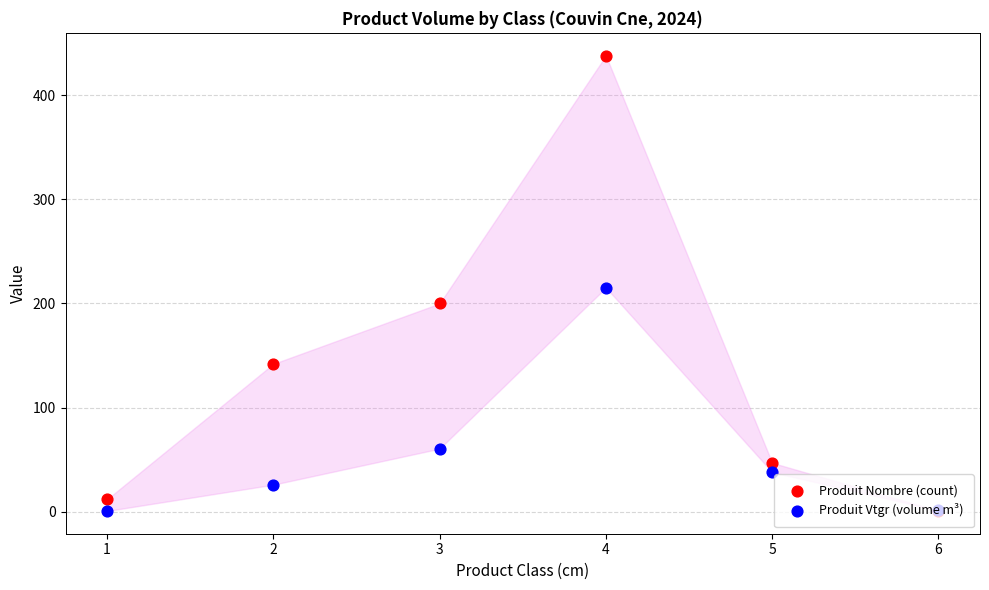

What is the total value across all series at 1?

12.8